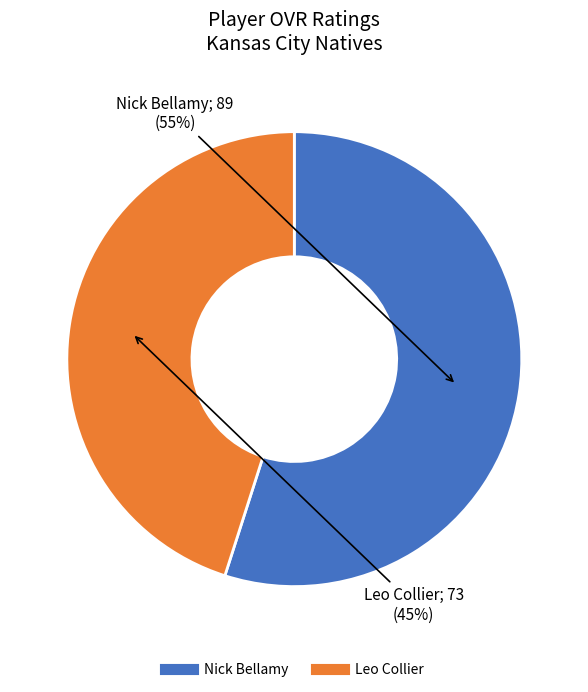

To the nearest percent, what is the difference between the largest and smallest slice percentages?

10%